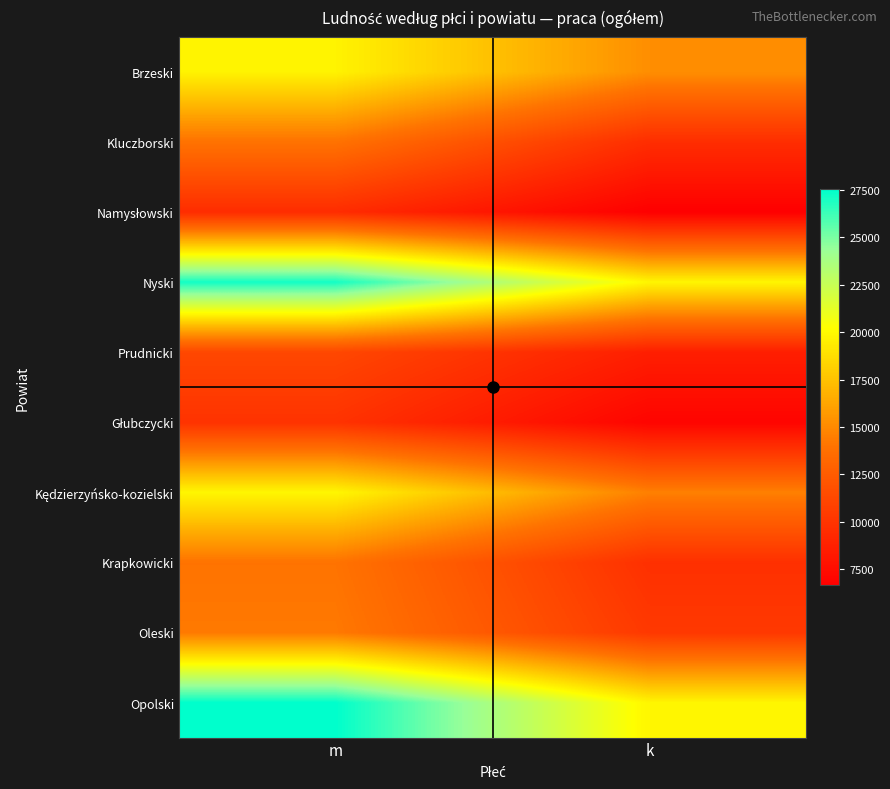

What is the difference between the highest and lowest values at m?

18061